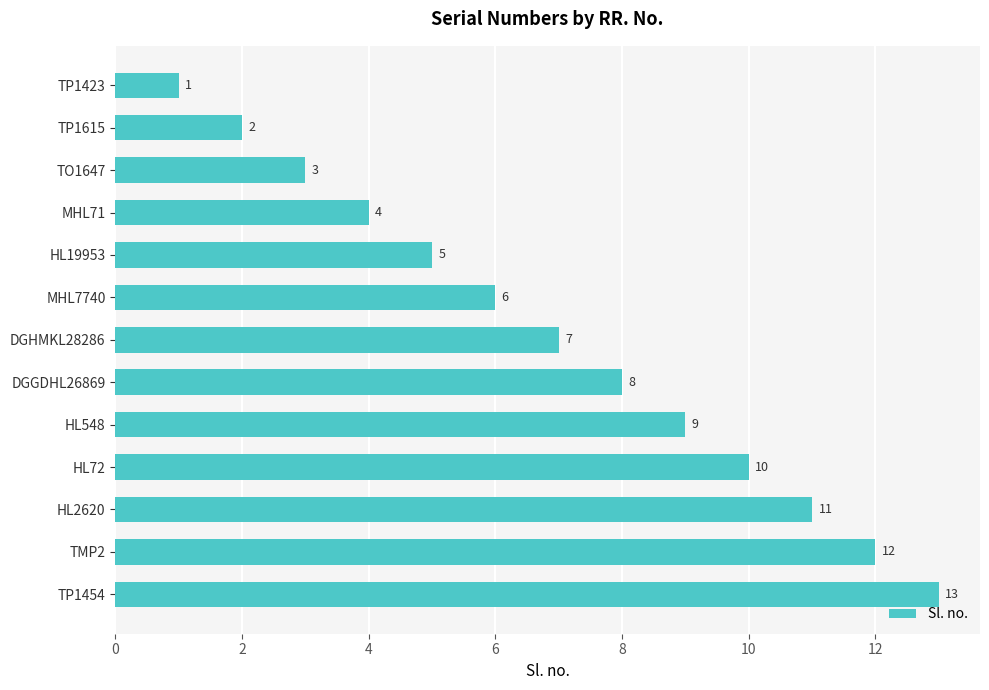

How many bars are there in total?

13